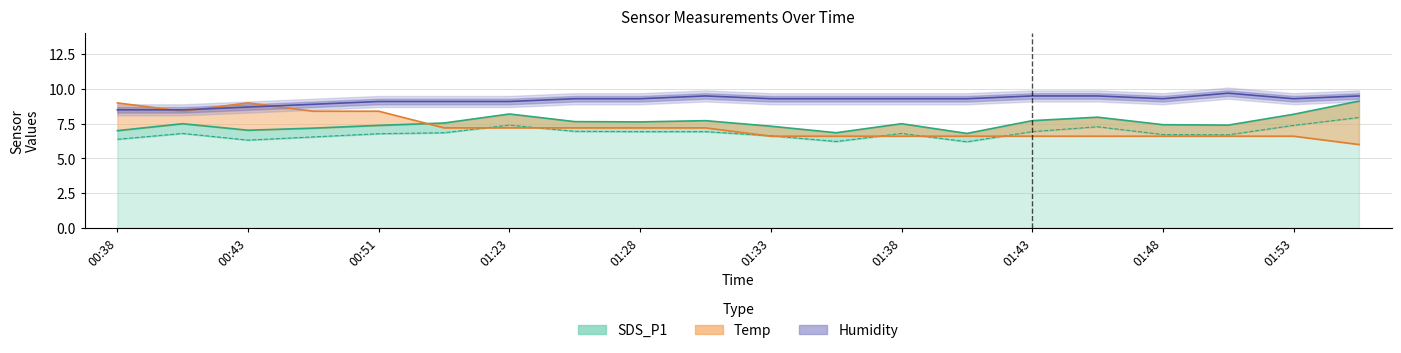

True or false: SDS_P2 and Temp intersect in this chart.

True